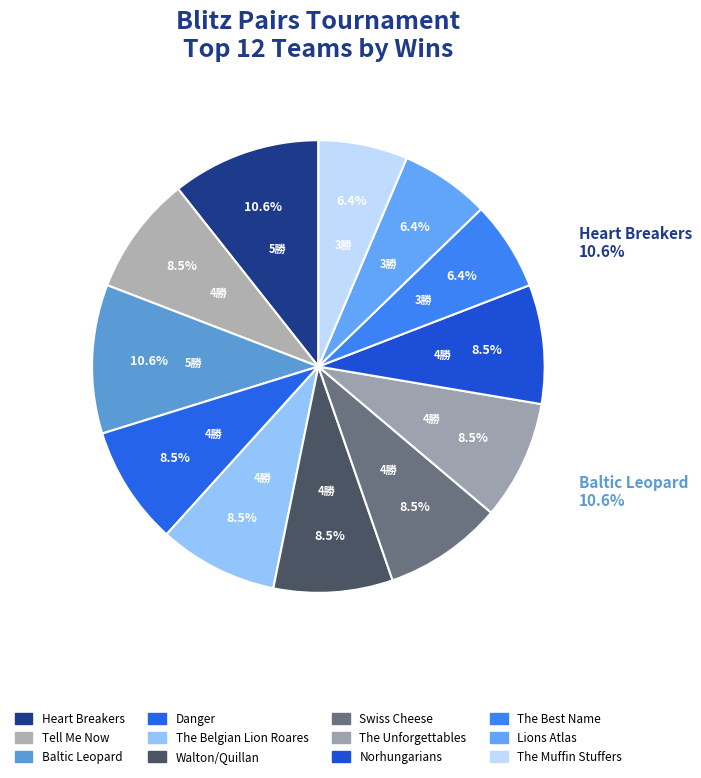

Which category has the smallest portion of the pie?

The Best Name